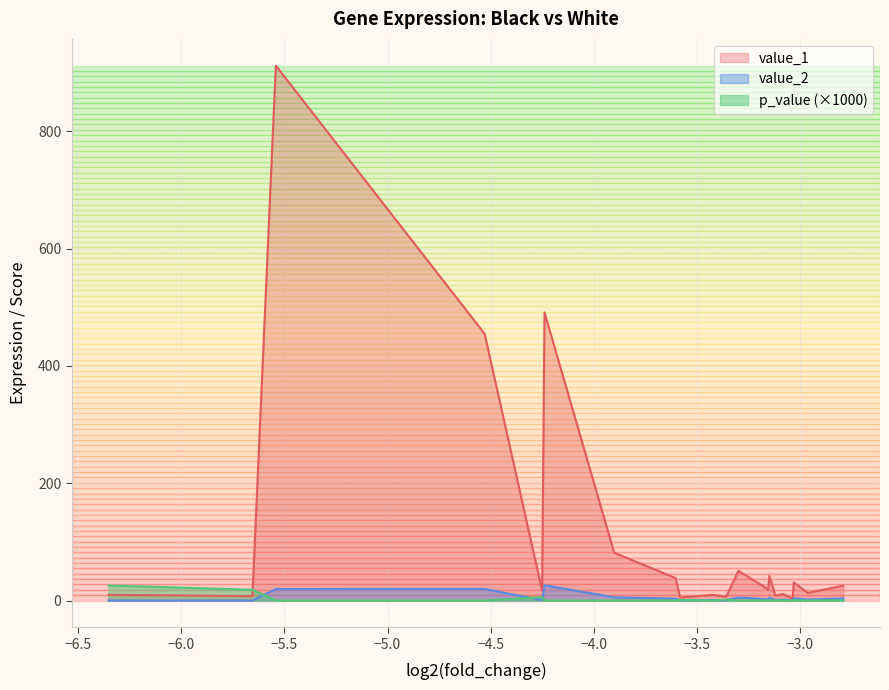

What is the minimum value shown in the chart?

0.1